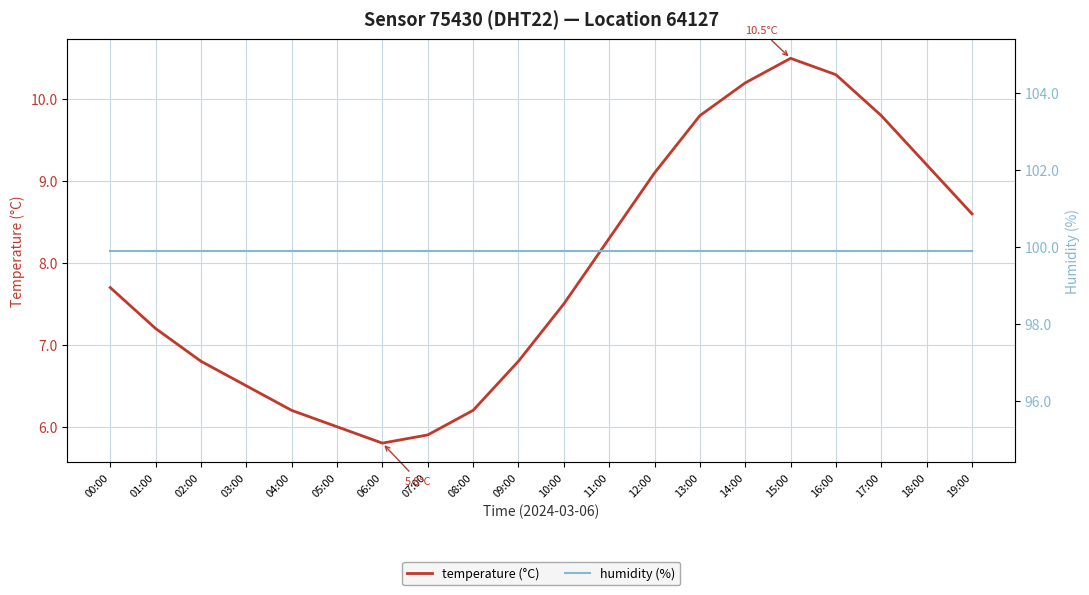

How many values in the temperature (°C) series are below 7?

8